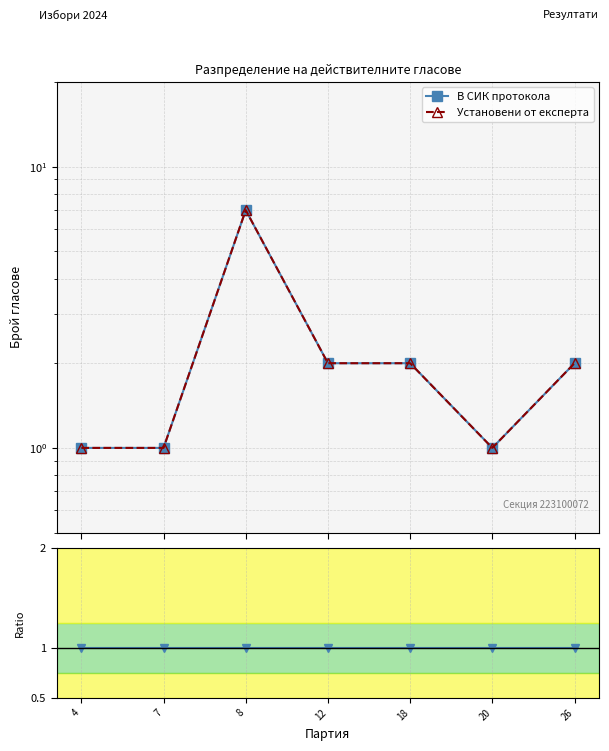

What is the difference between the second highest and minimum values in the Установени от експерта series?

1